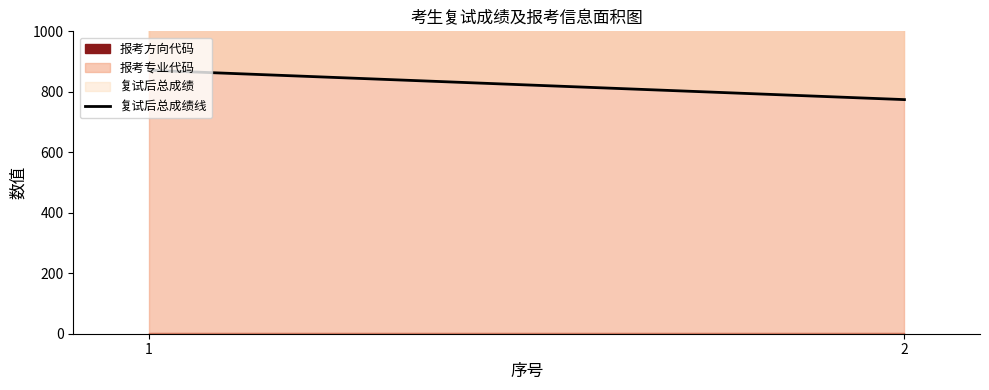

List the labels in order of value, largest first.

1, 2